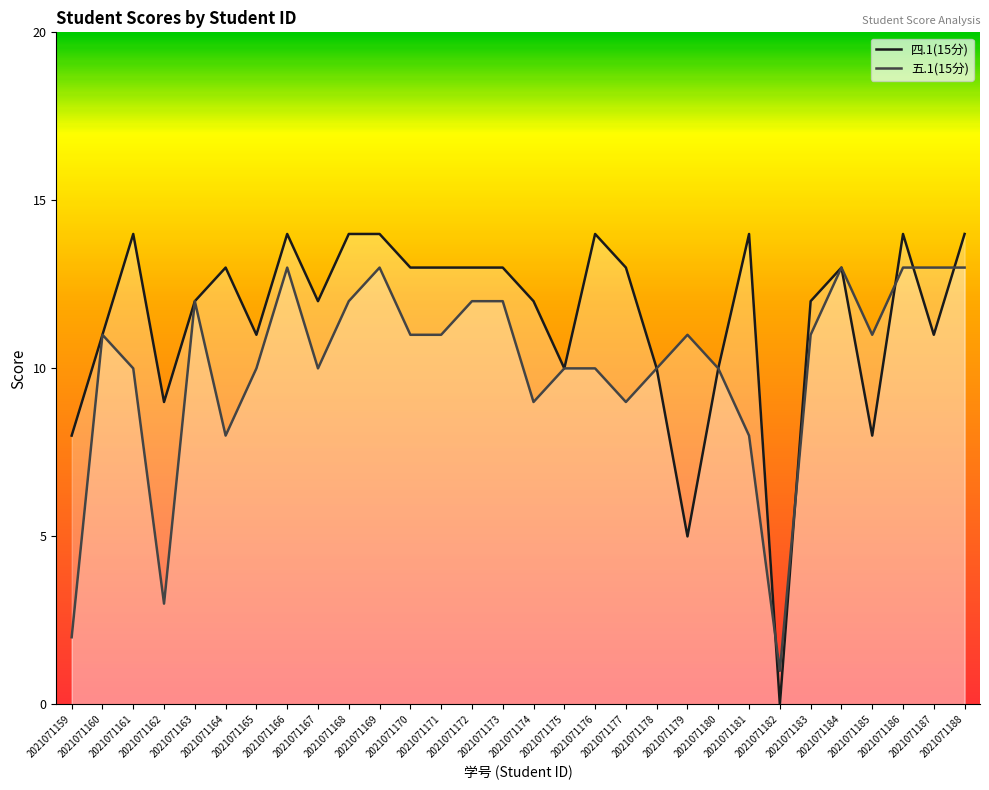

What is the highest value of the 五.1(15分) series?

13